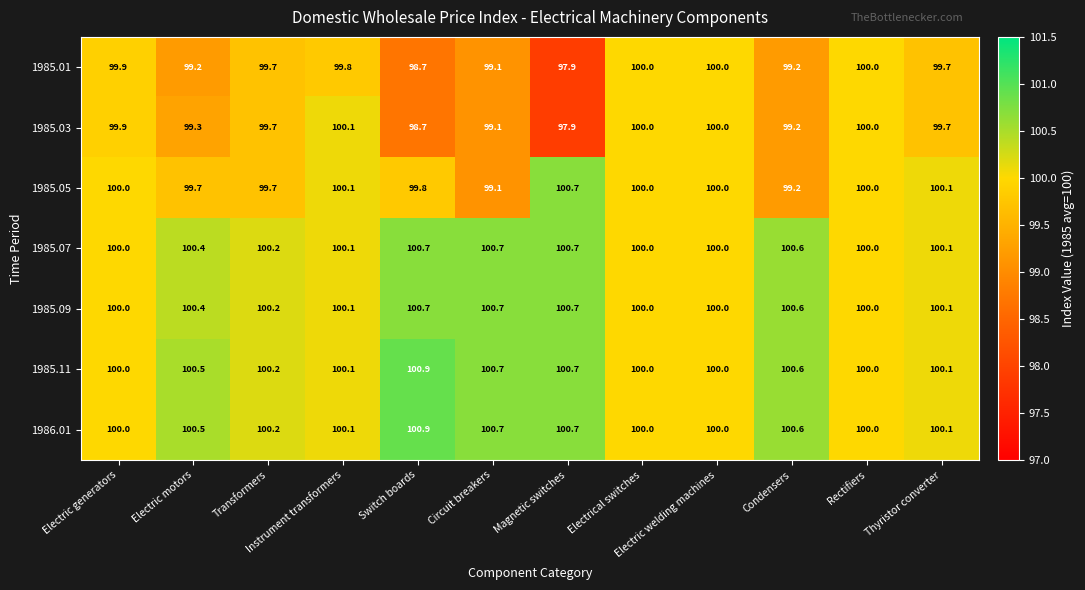

The 1986.01 series shows 100.0 at Electrical switches. True or false?

True